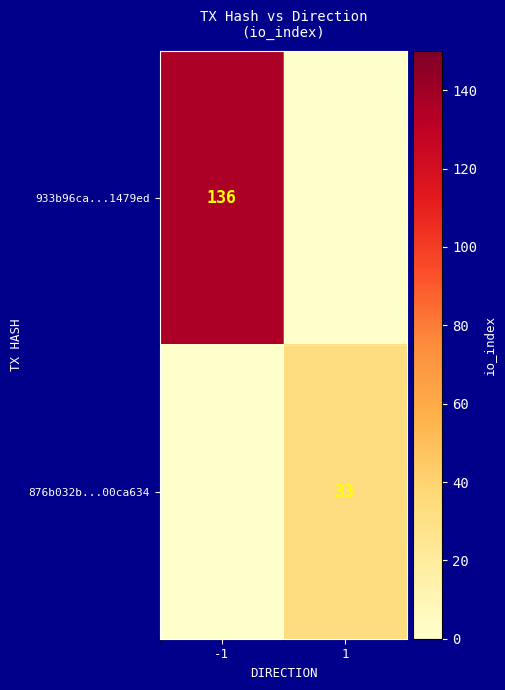

The 933b96ca...1479ed series shows 207 at -1. True or false?

False